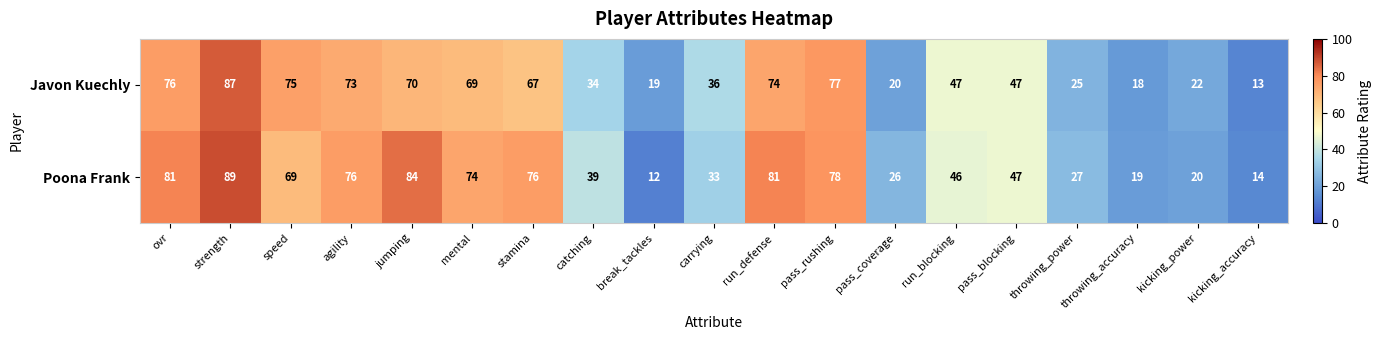

The value of Poona Frank at speed is 69. True or false?

True